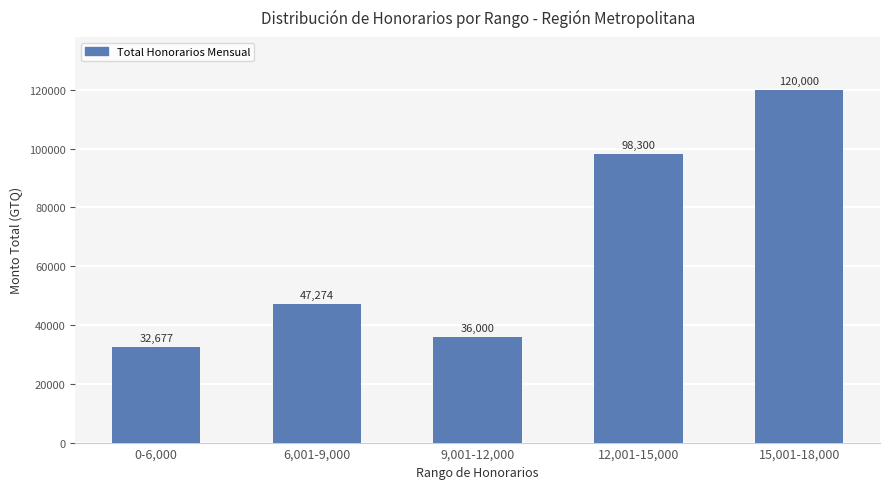

List the labels in order of value, smallest first.

0-6,000, 9,001-12,000, 6,001-9,000, 12,001-15,000, 15,001-18,000